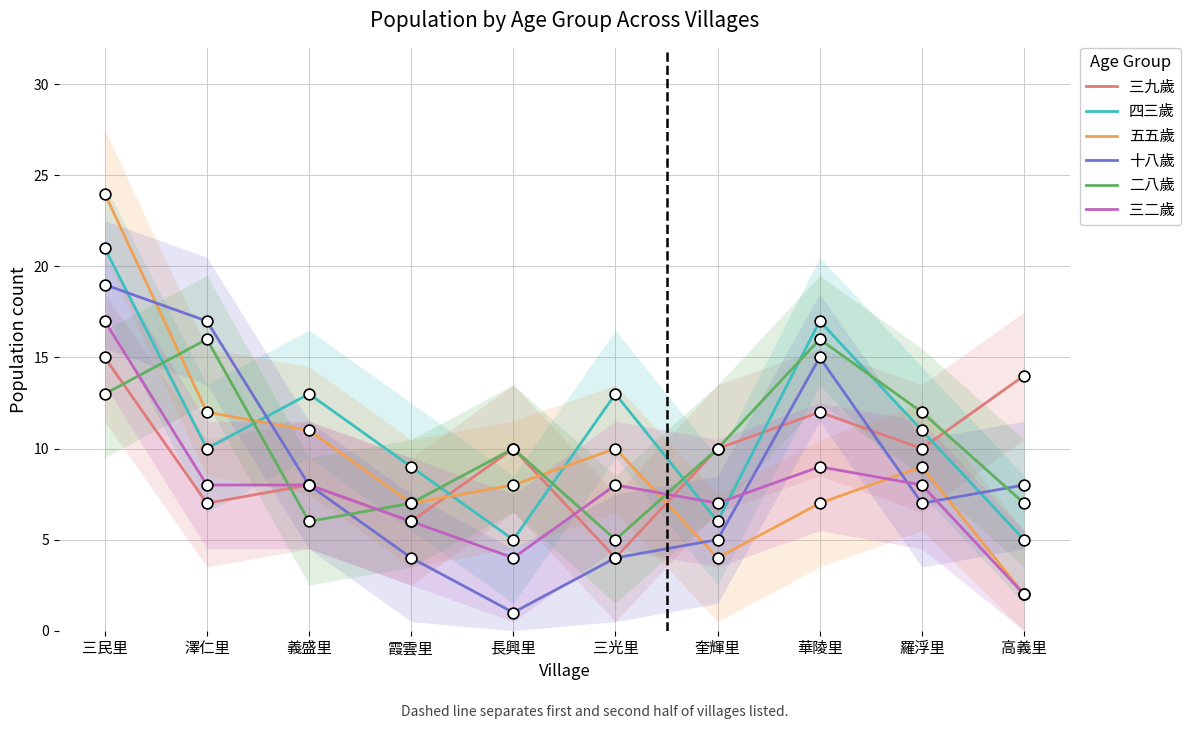

At which category is the sum across all series the highest?

三民里